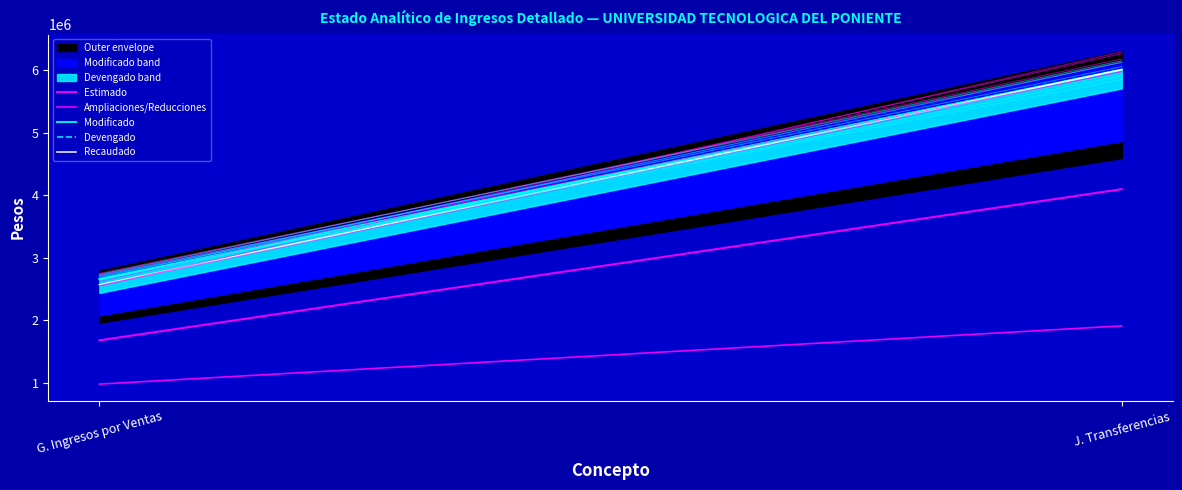

Reading left to right, what are all the values shown in this chart?

Estimado: 1678760.0	4094505.0
Ampliaciones/Reducciones: 979564.2	1910143.0
Modificado: 2658324.2	6004648.0
Devengado: 2653224.1	6004648.0
Recaudado: 2565624.1	6004648.0